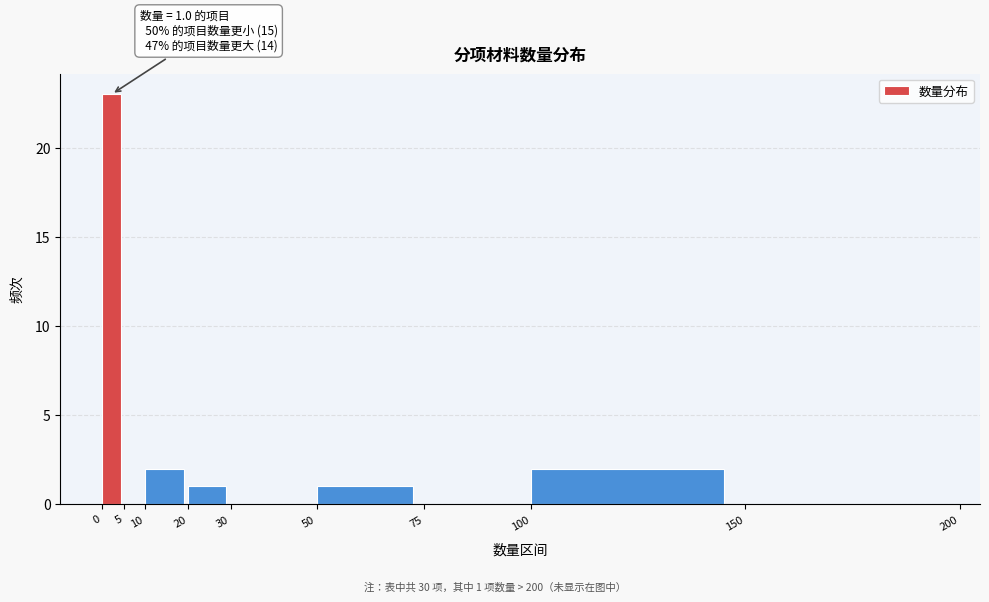

Which range on the x-axis has the tallest bar?

0 to 5